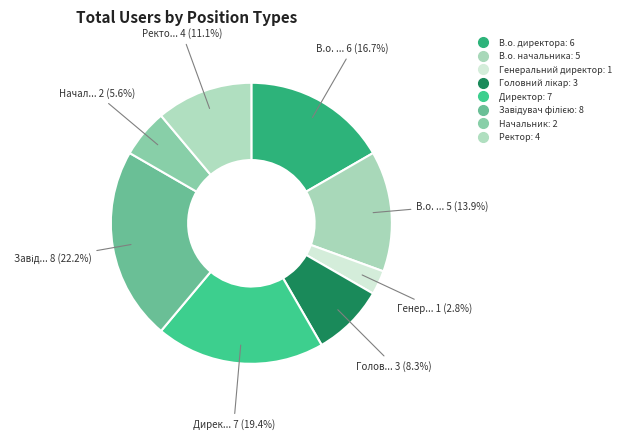

To the nearest percent, what portion does Головний лікар represent?

8%